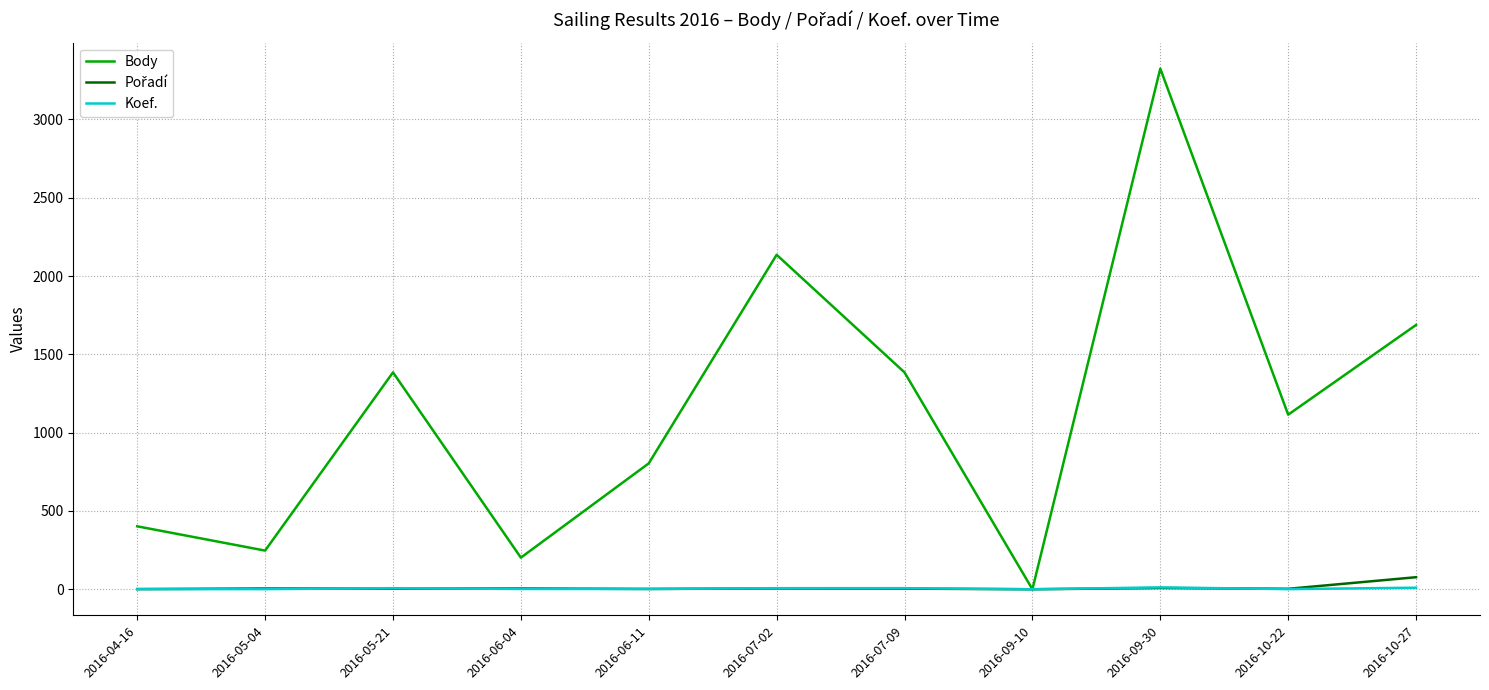

How many series are shown in this chart?

3